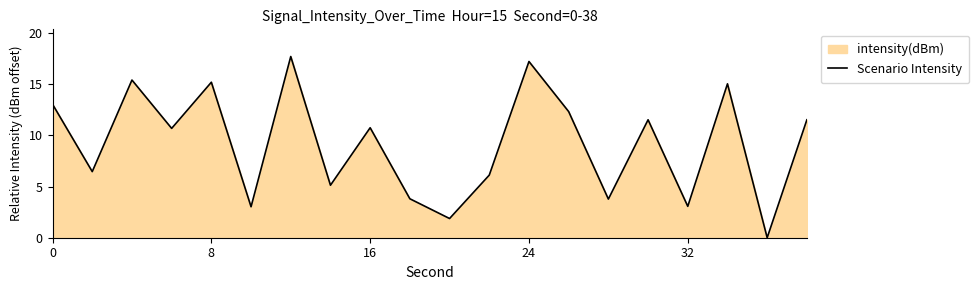

What is the difference between the maximum and minimum values?

17.7